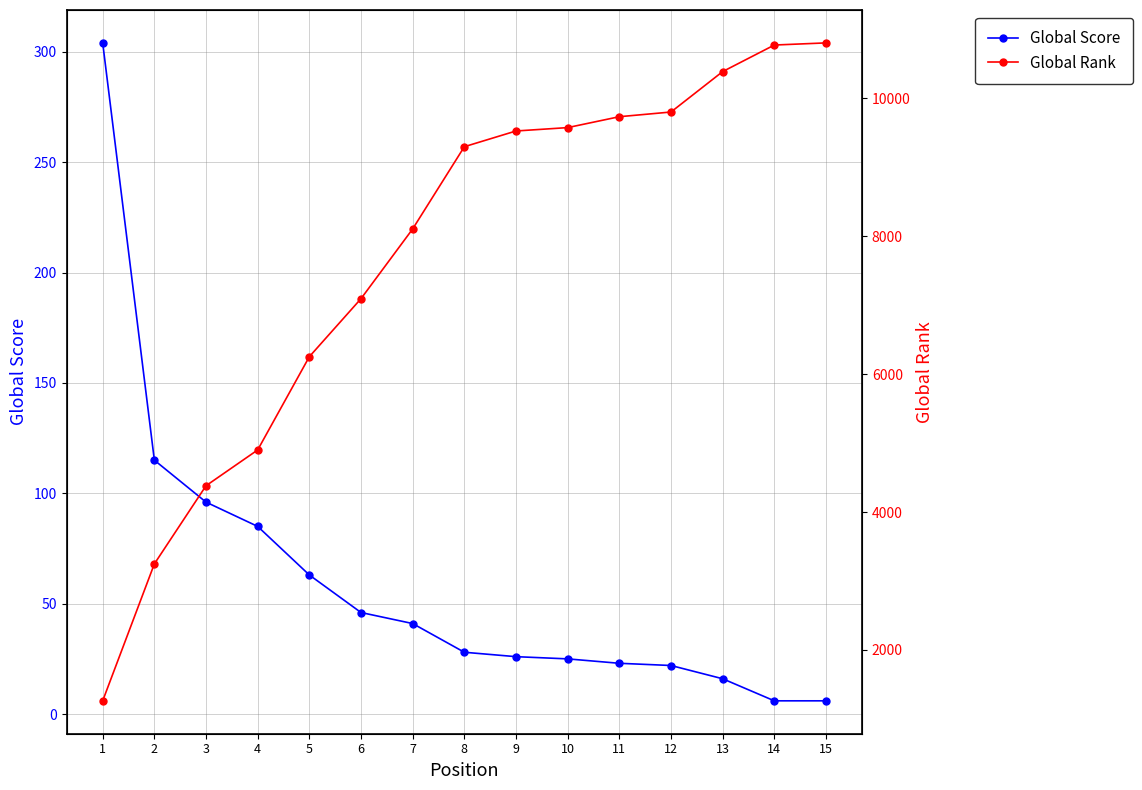

What is the smallest value displayed?

6